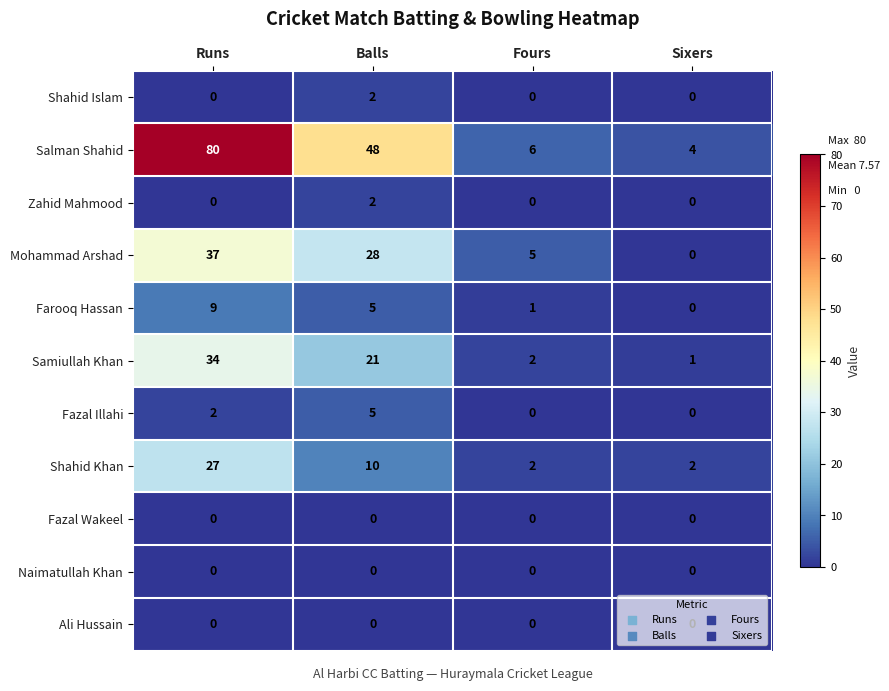

What is the difference between the maximum and second lowest values in the Shahid Khan series?

25